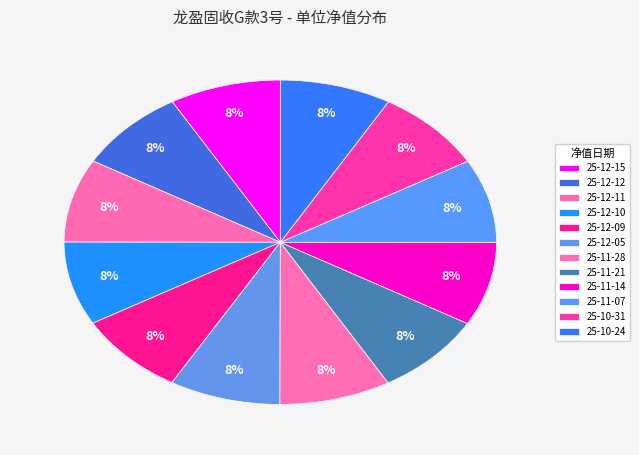

Rank the categories by value from highest to lowest.

2025-11-14, 2025-11-21, 2025-10-31, 2025-11-28, 2025-11-07, 2025-10-24, 2025-12-11, 2025-12-10, 2025-12-05, 2025-12-15, 2025-12-09, 2025-12-12